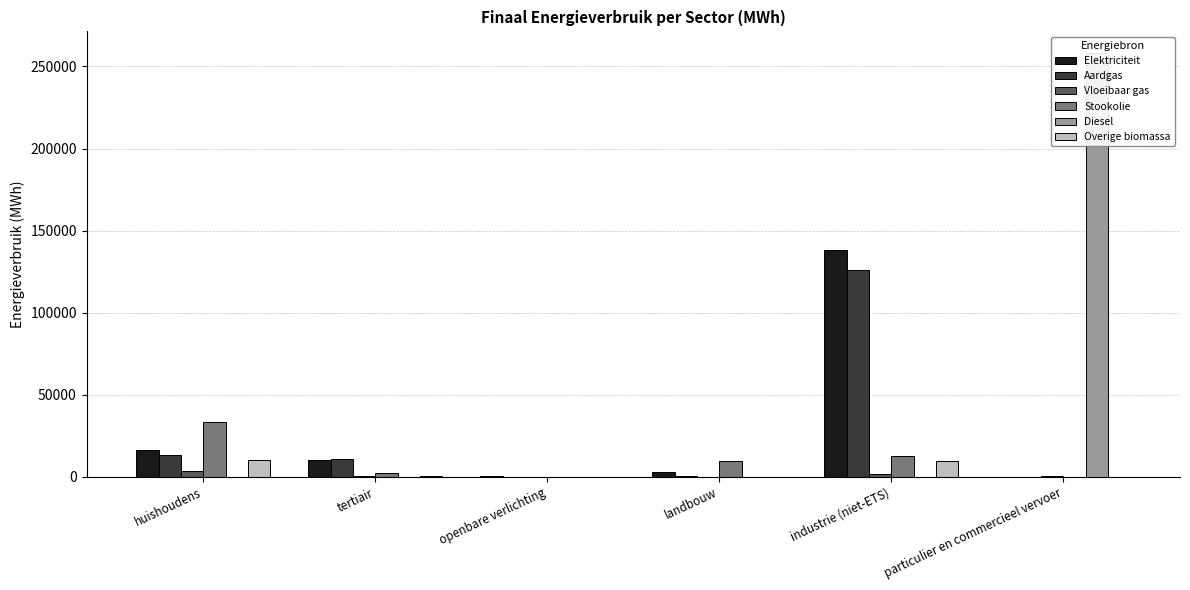

Between openbare verlichting and industrie (niet-ETS), which series saw the biggest shift?

Elektriciteit